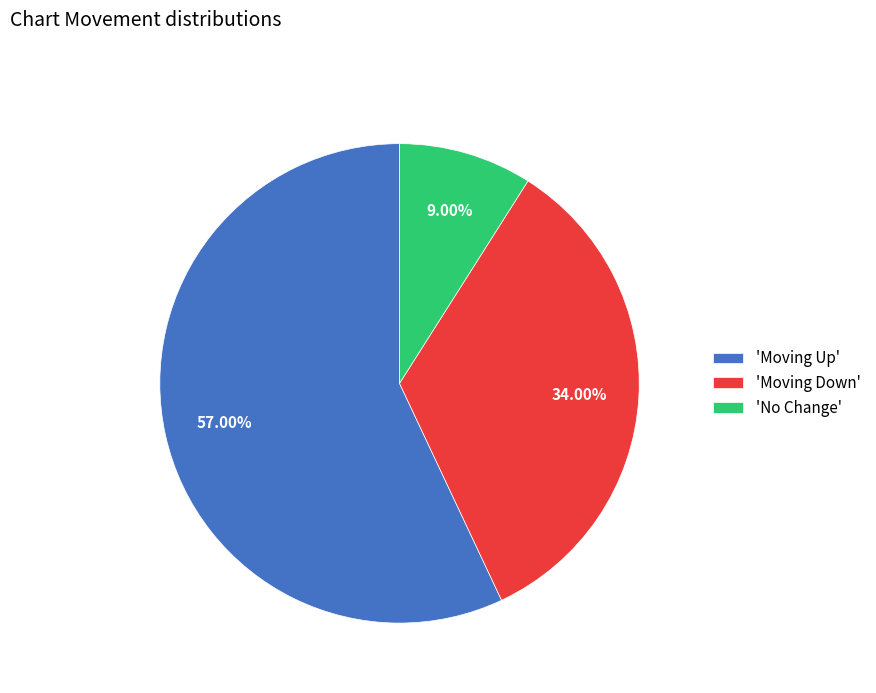

Does any single category account for the majority?

Yes